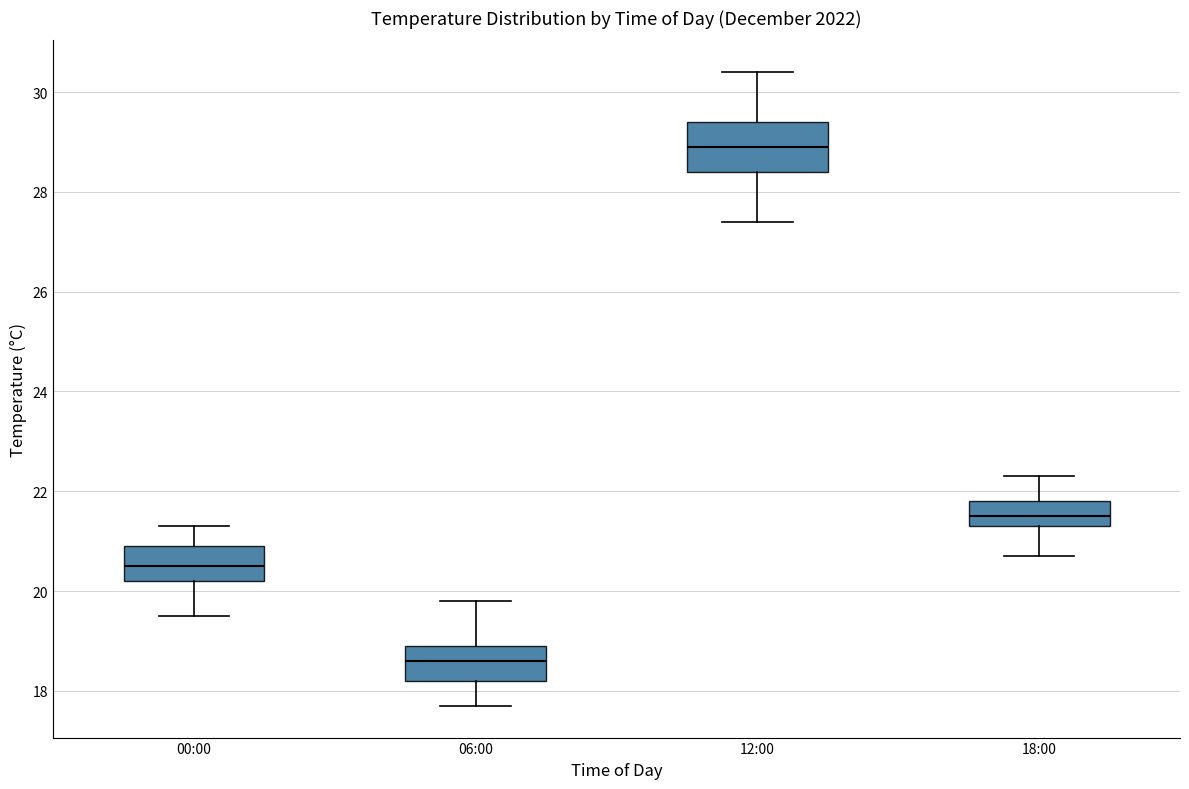

Which box is the tallest, from its lower edge to its upper edge?

12:00